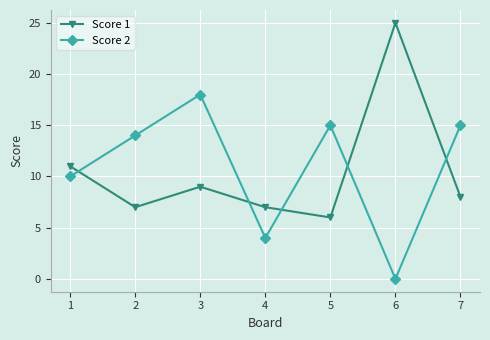

True or false: Score 2 has more than 0 interior local peaks.

True